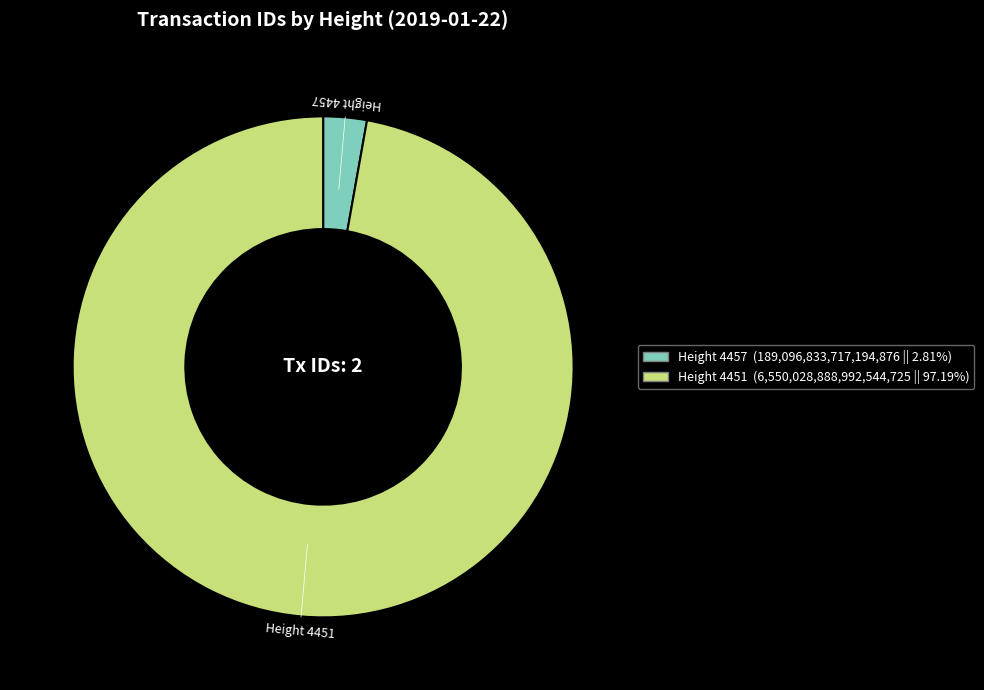

True or false: Height 4457 accounts for 3% of the total.

True